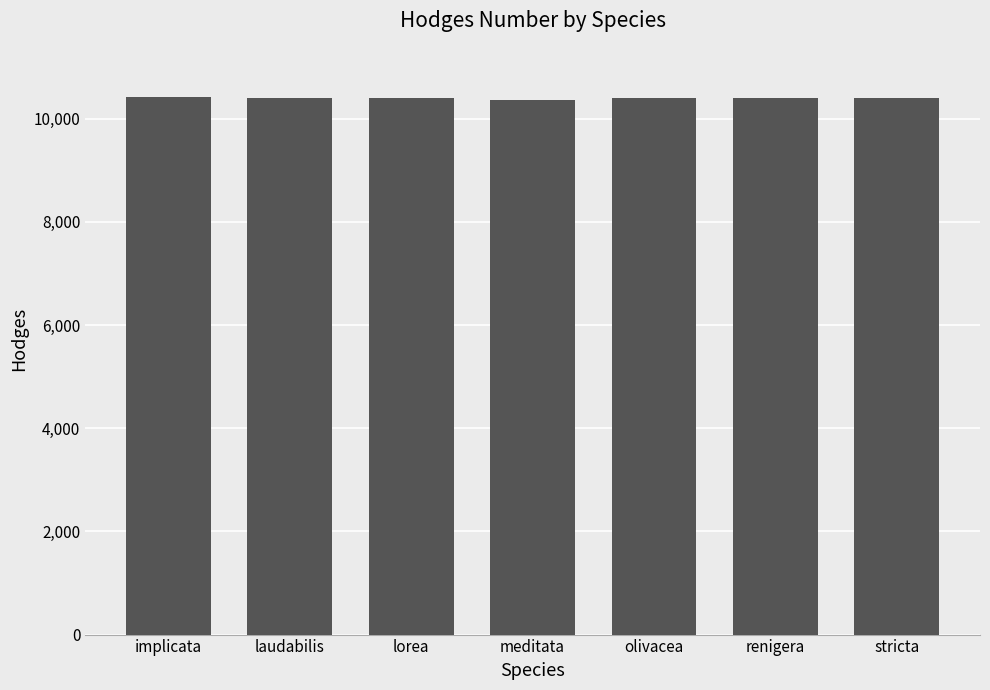

What is the average value?

10400